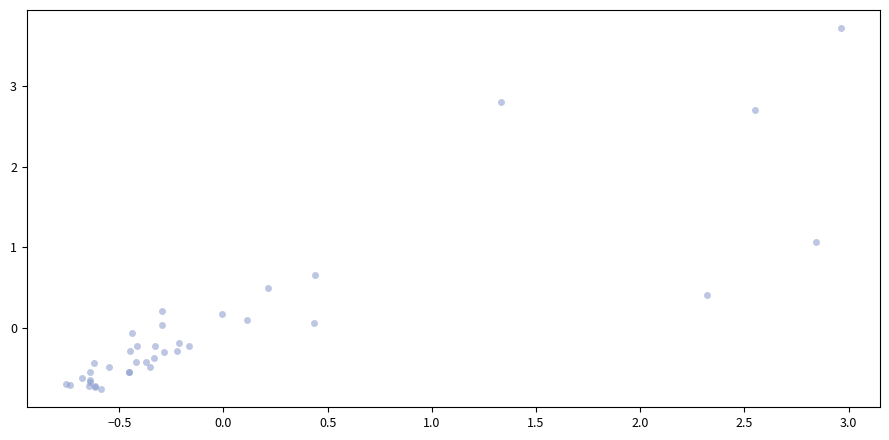

What Y value in the scatter plot is closest to 1?

1.1